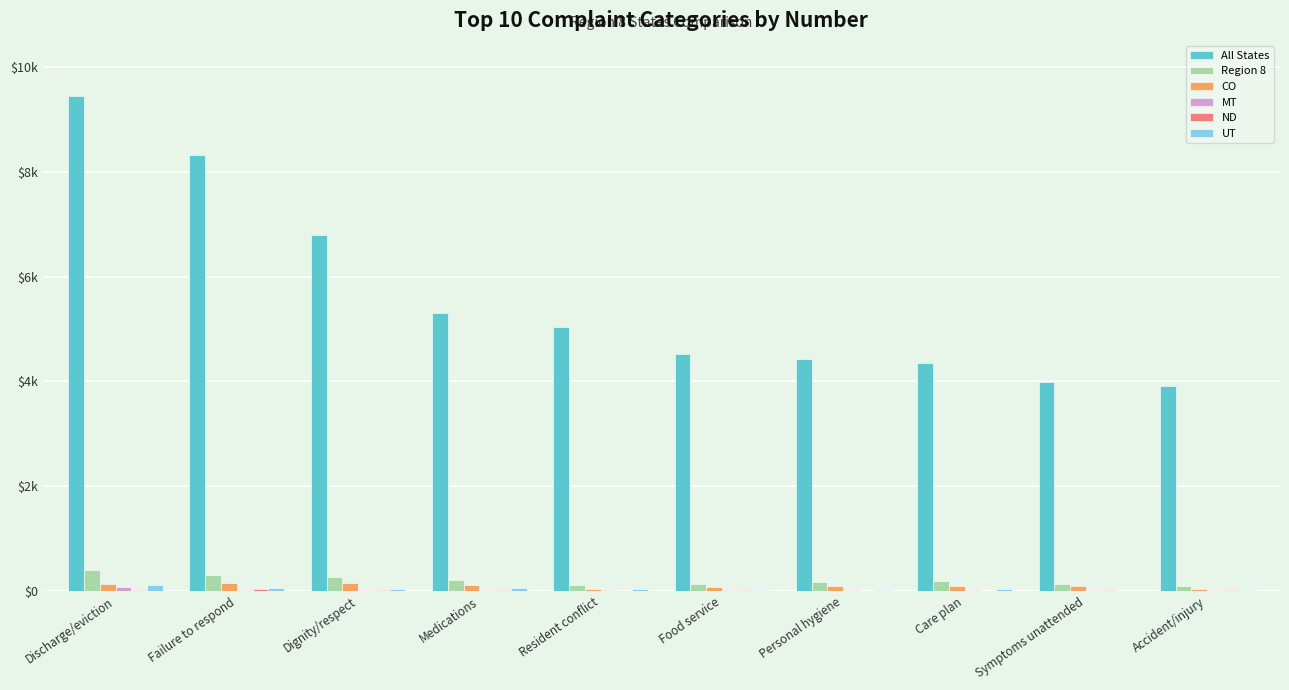

Does the chart contain stacked bars?

No